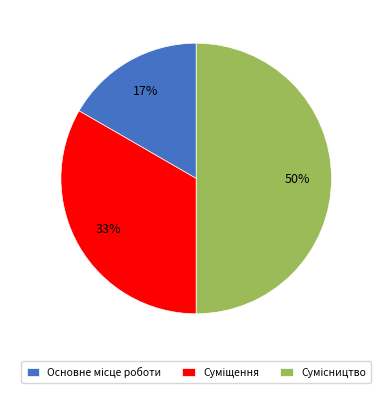

To the nearest percent, what is the average slice percentage?

33%